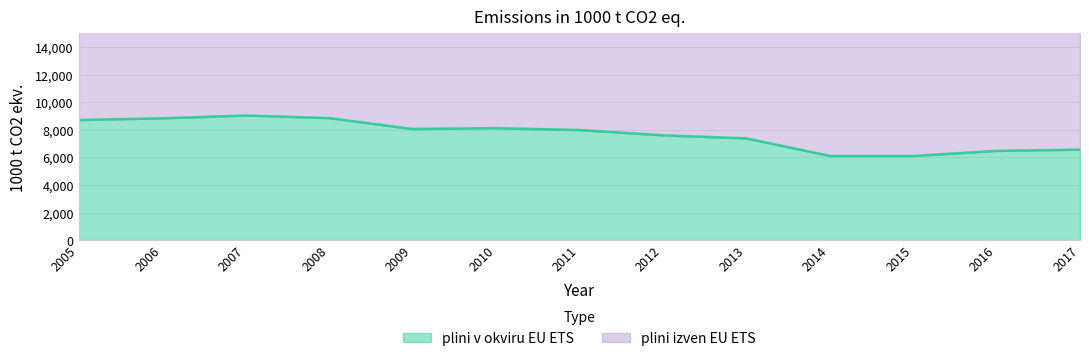

What is the sum of all values?

99933.4